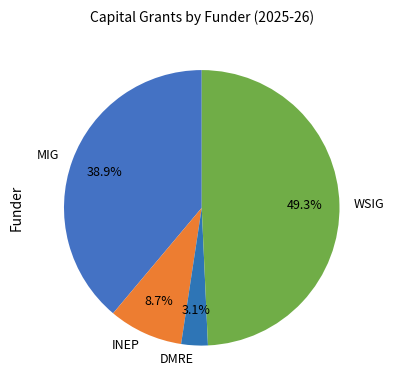

What percentage do INEP and WSIG together represent?

58.0%